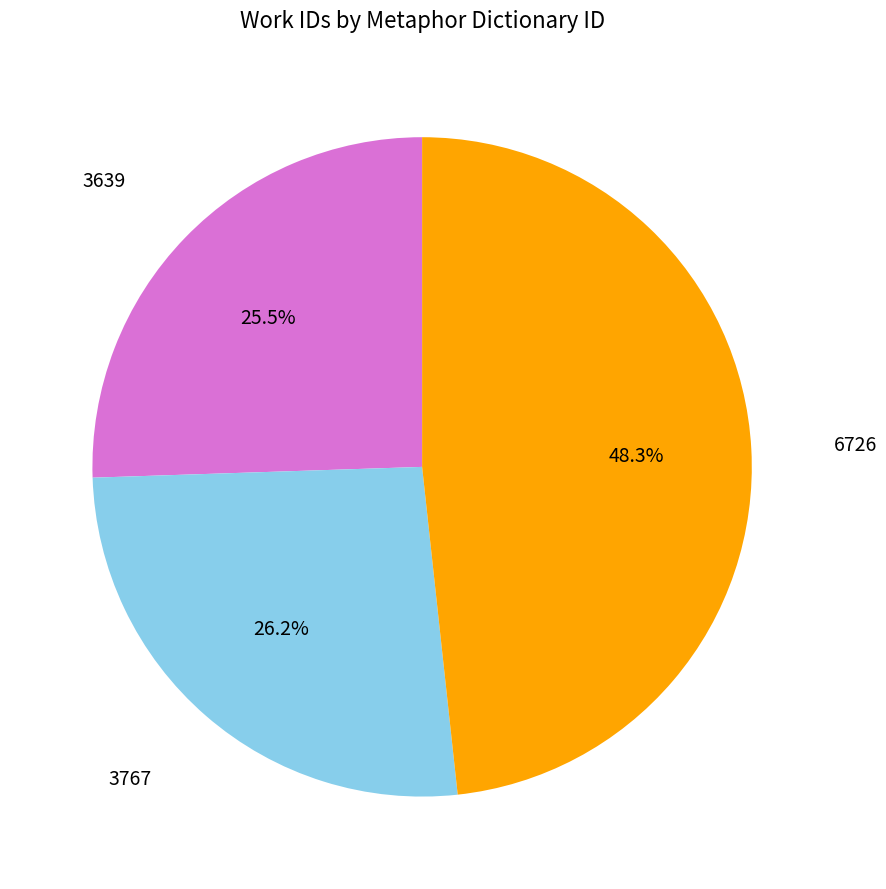

What percentage is the 6726 slice, to the nearest percent?

48%